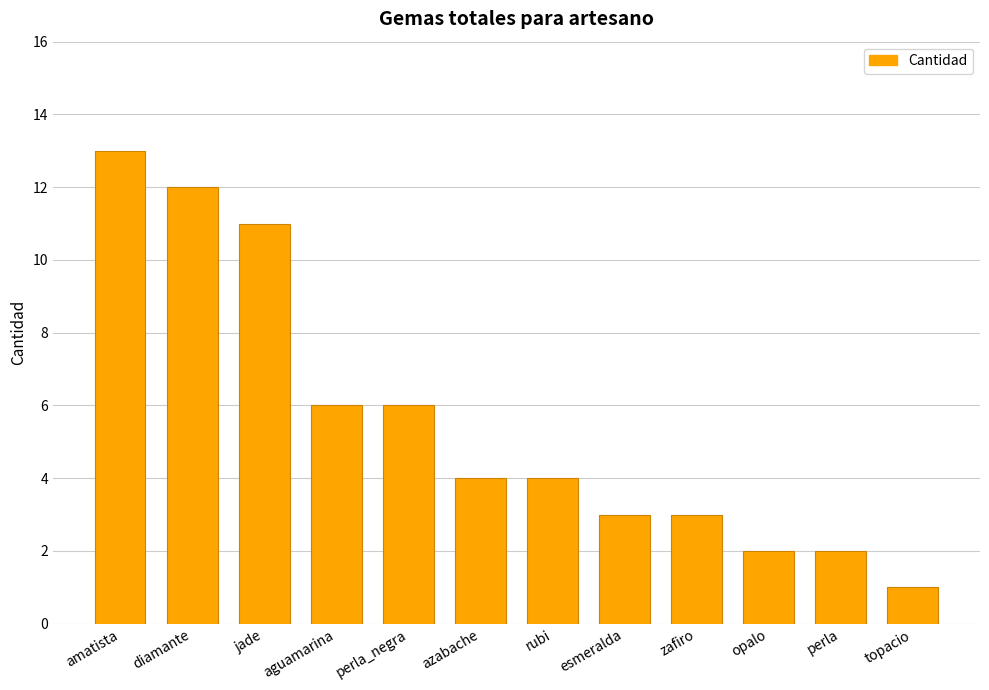

True or false: the data shows 4 at rubi.

True